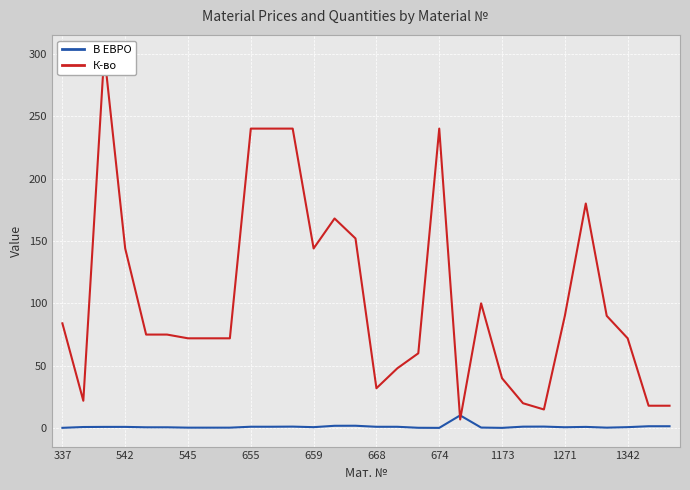

What are all the series names shown in the legend?

В ЕВРО, К-во